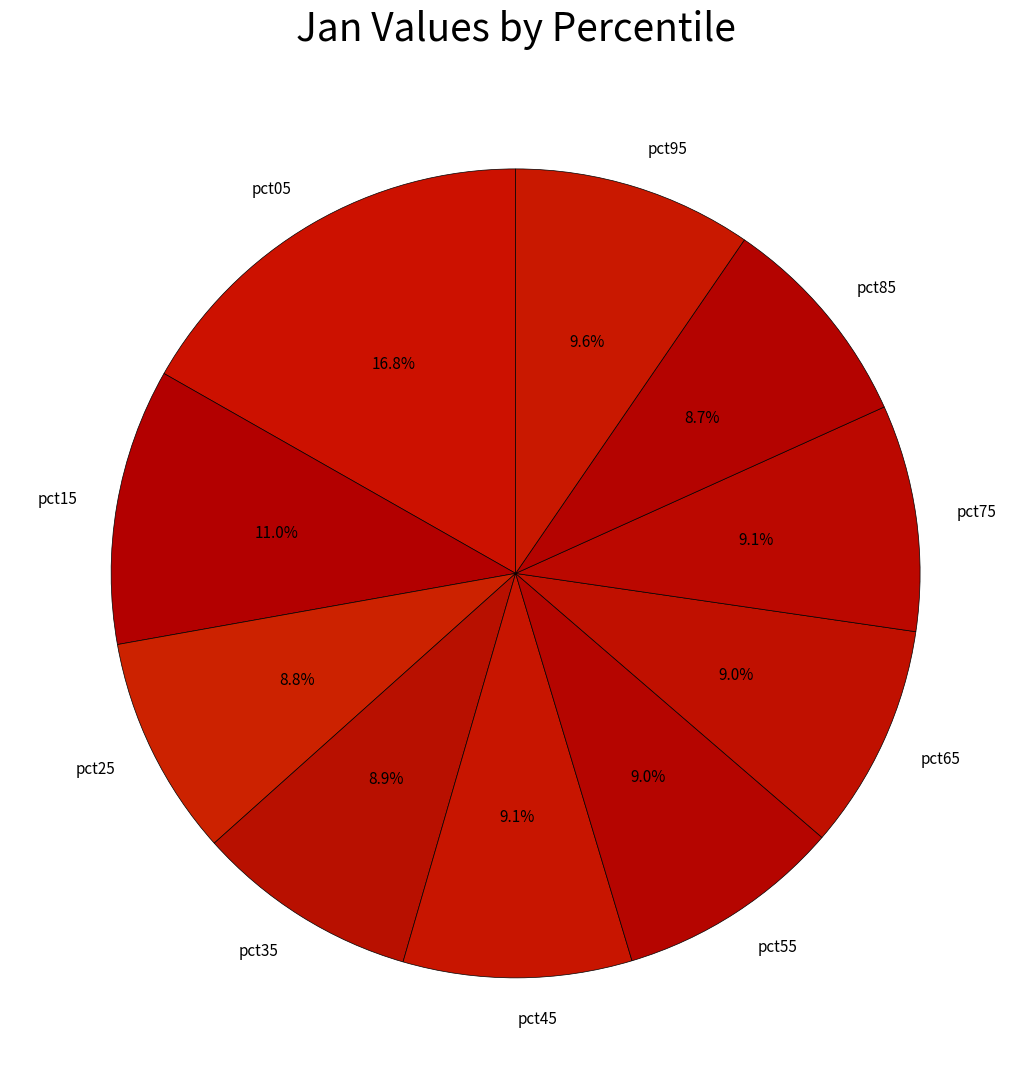

How many slices are in this pie chart?

10